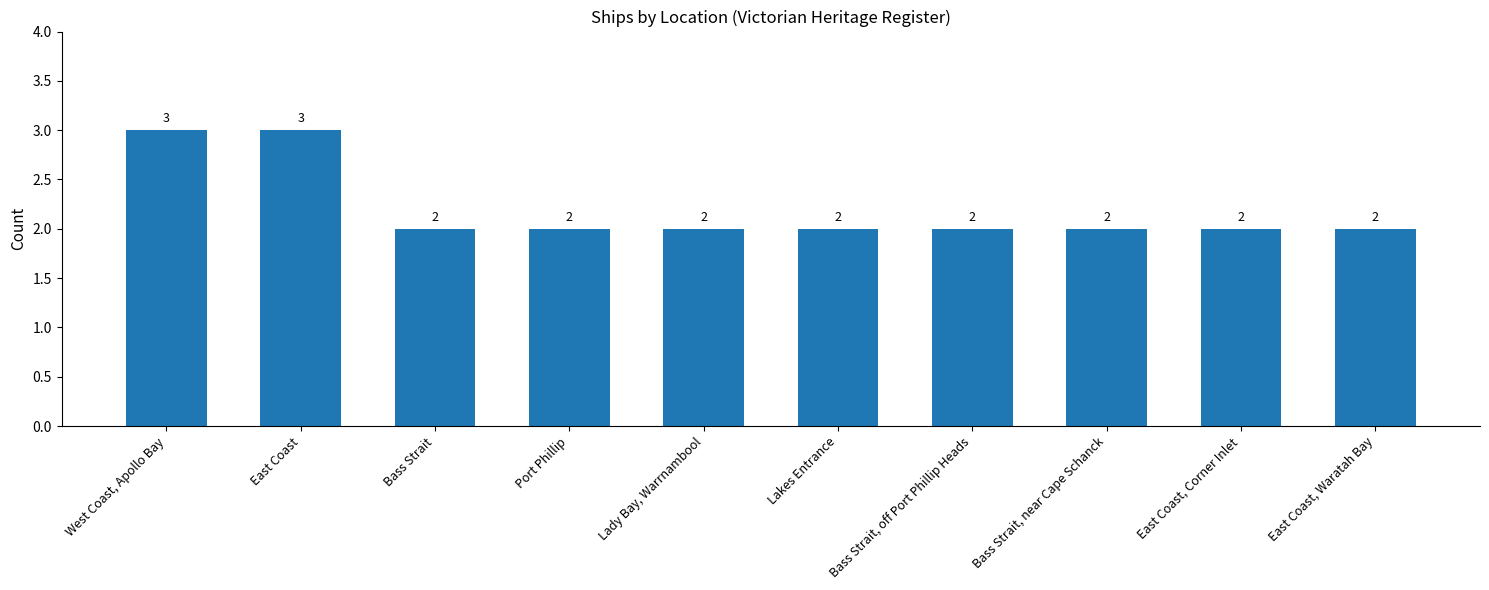

Count the number of values greater than 2.

2